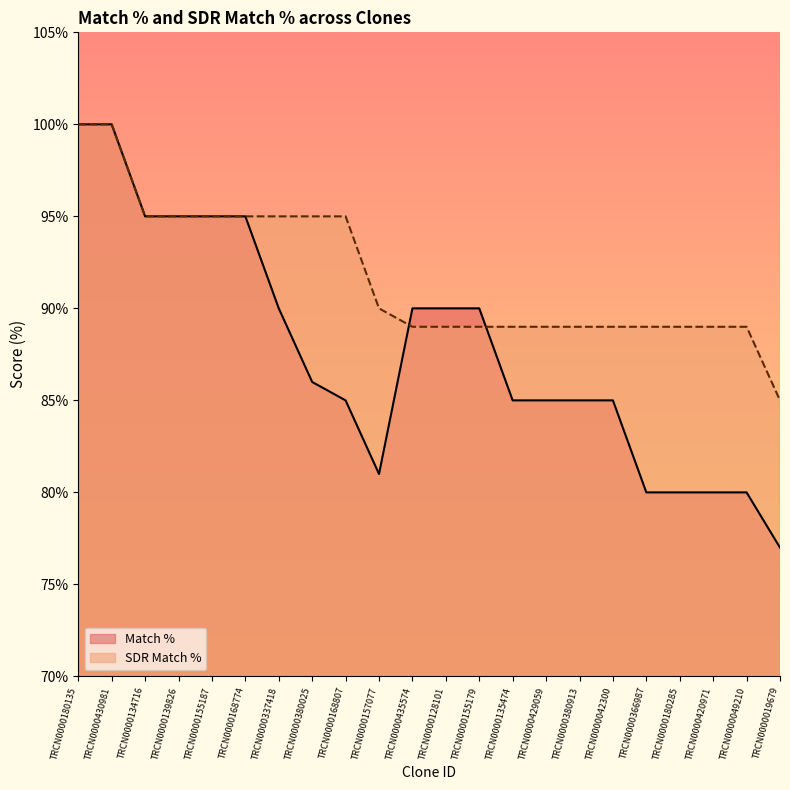

How many times do SDR Match % and Match % cross each other?

2